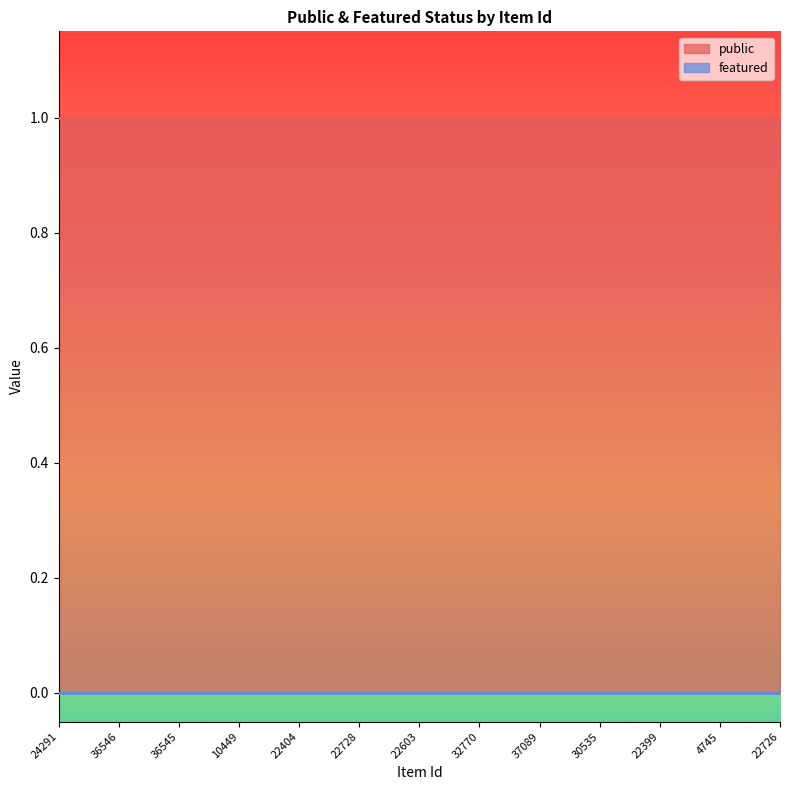

Rank the series by their average value, from highest to lowest.

public, featured